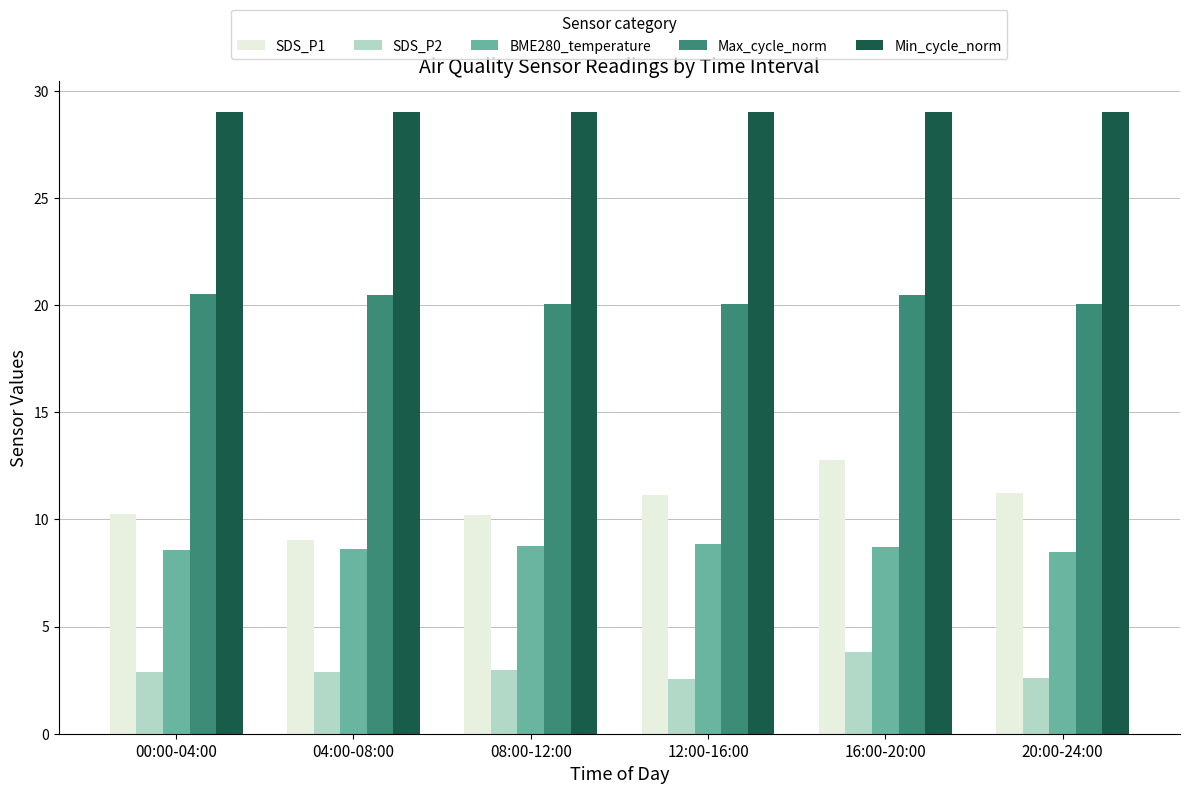

Are the bars horizontal?

No